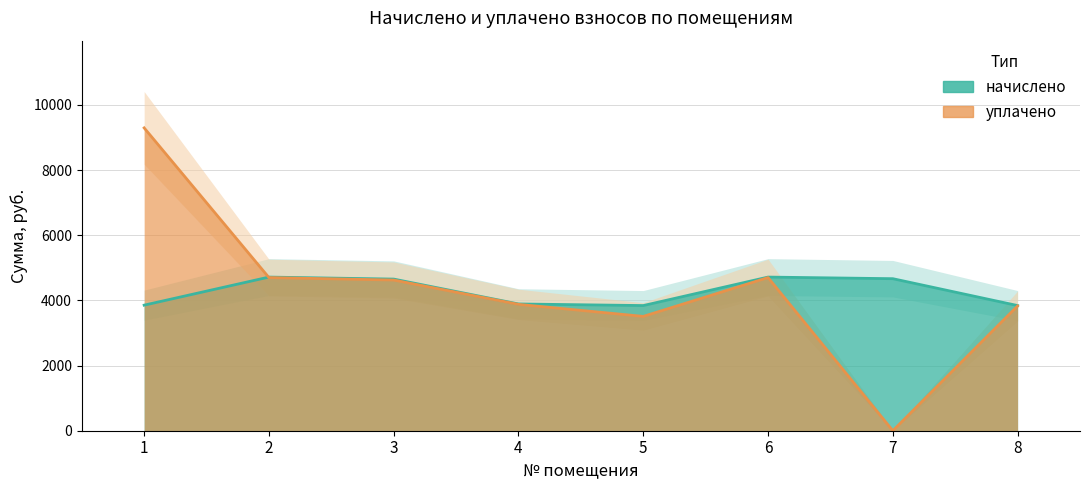

What value does the начислено series have at 2?

4715.5